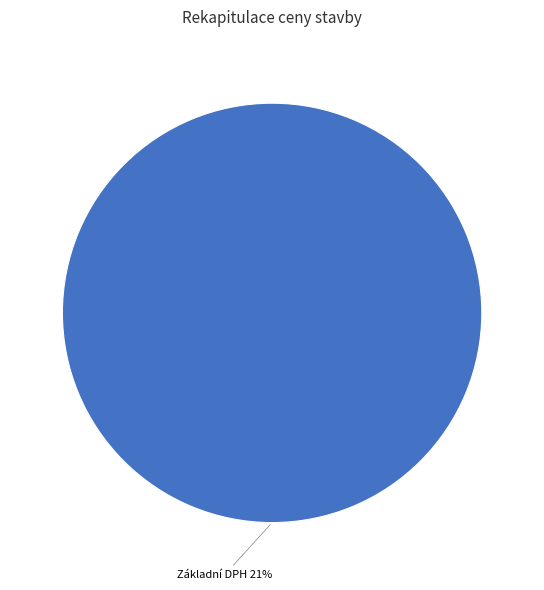

Is there a majority slice in this chart?

Yes